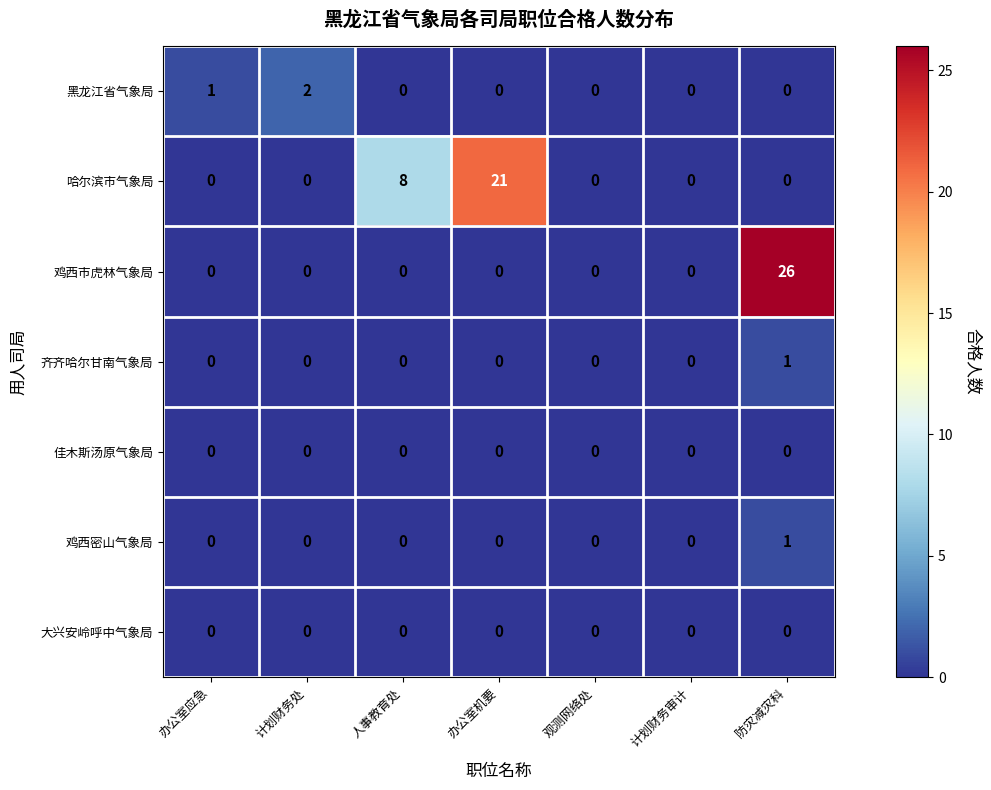

What is the difference between the highest and lowest values at 计划财务处?

2